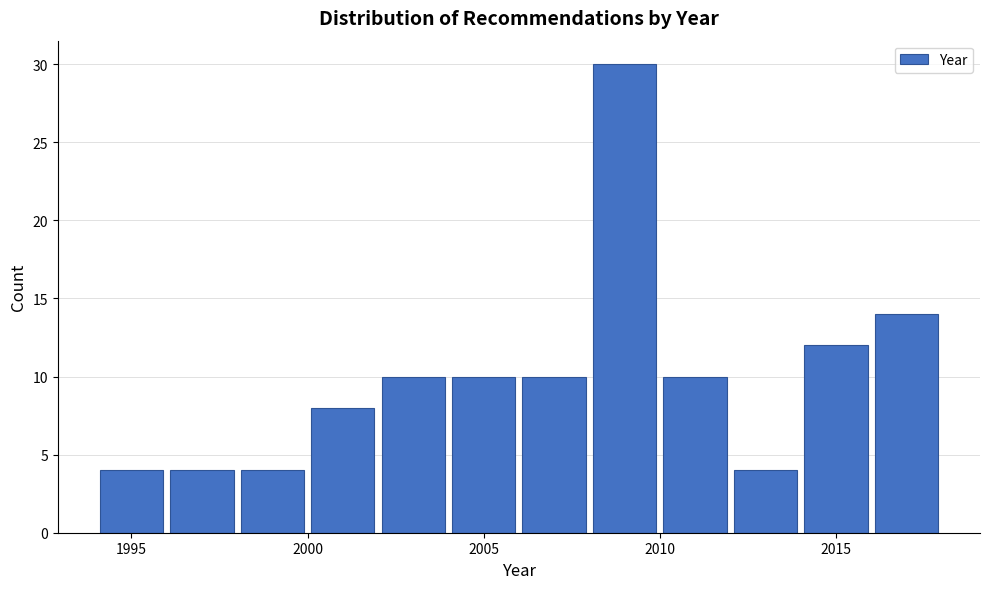

Over which range of the x-axis is the bar tallest?

2008 to 2010